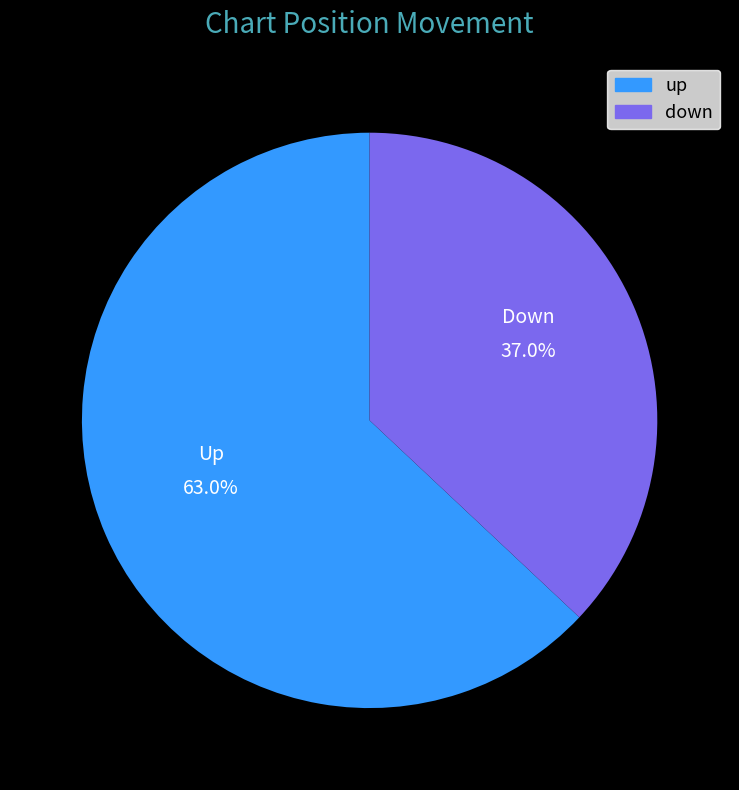

To the nearest percent, what is the difference between the up and down slice percentages?

26%